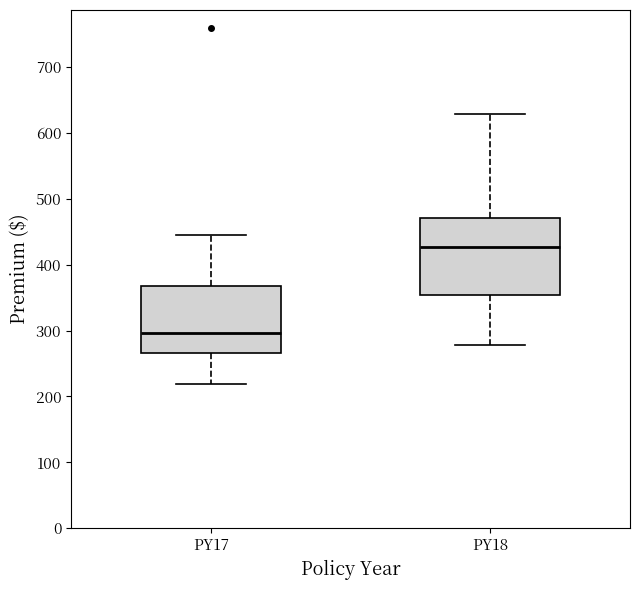

Comparing the boxes themselves (not the whiskers), which one is the tallest?

PY18